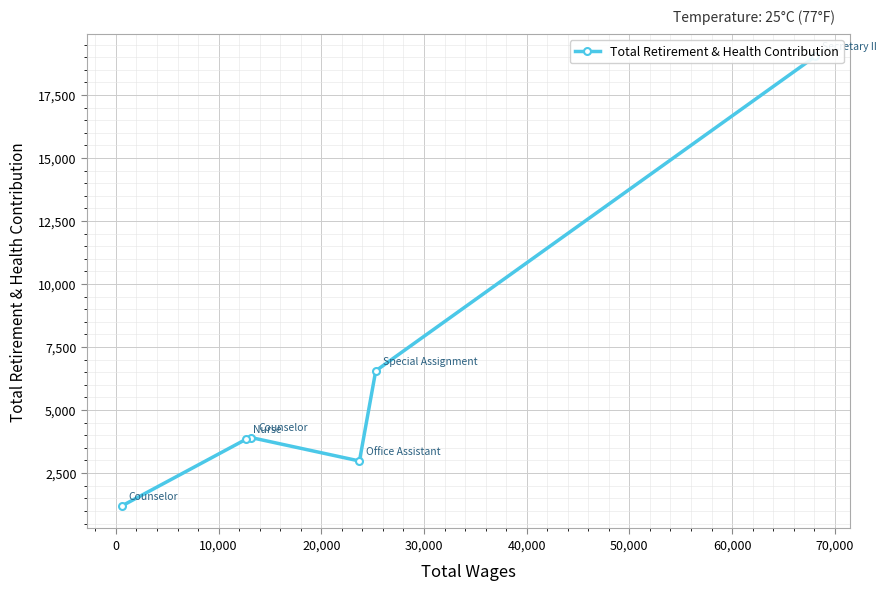

What is the average value?

6251